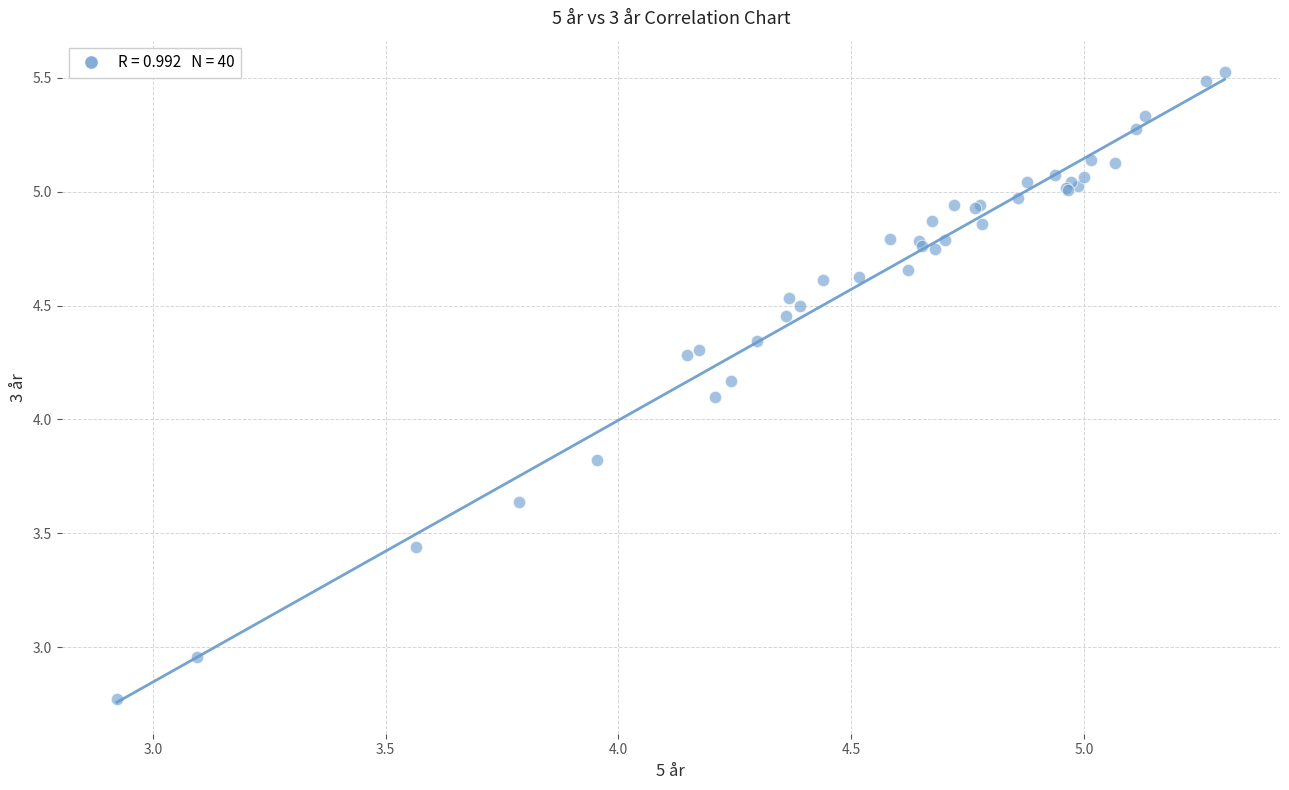

What Y value in the scatter plot is closest to 4?

4.1